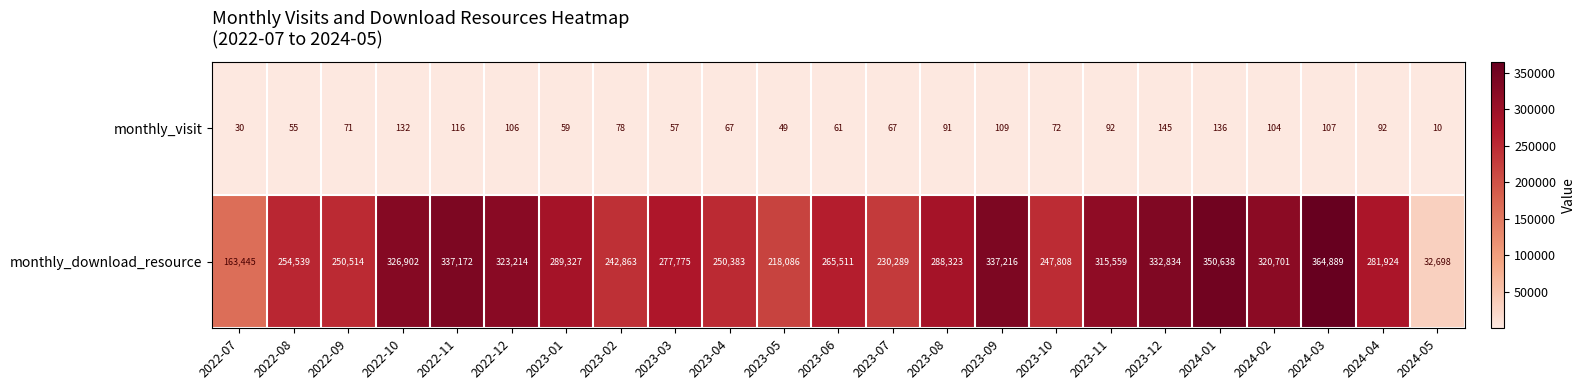

What is the spread (max minus min) of values at 2022-08?

254484